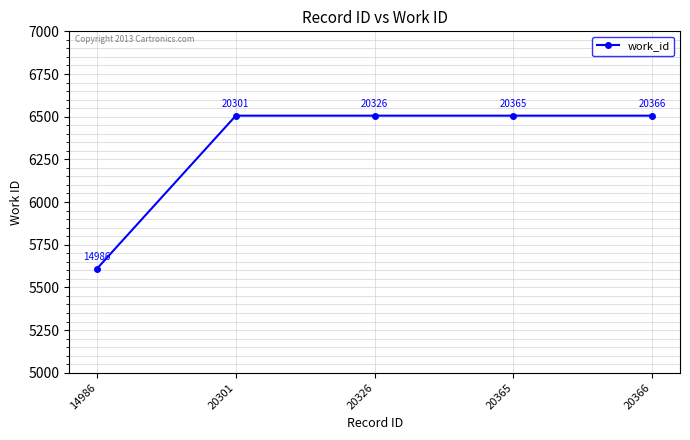

What is the value of the 1st point from the left?

5610